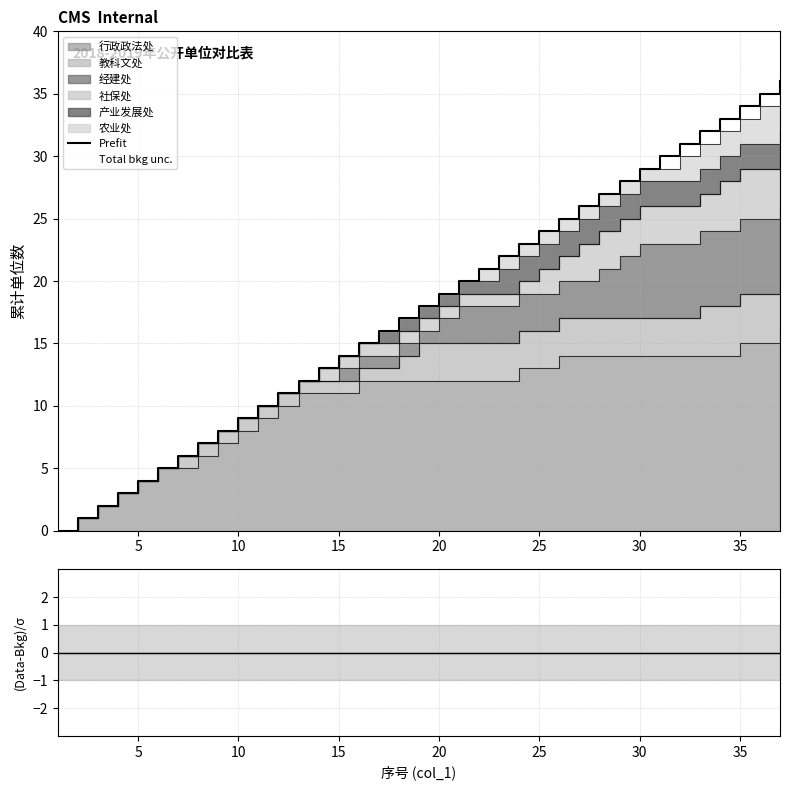

What is the difference between the maximum and minimum values in the Prefit series?

36